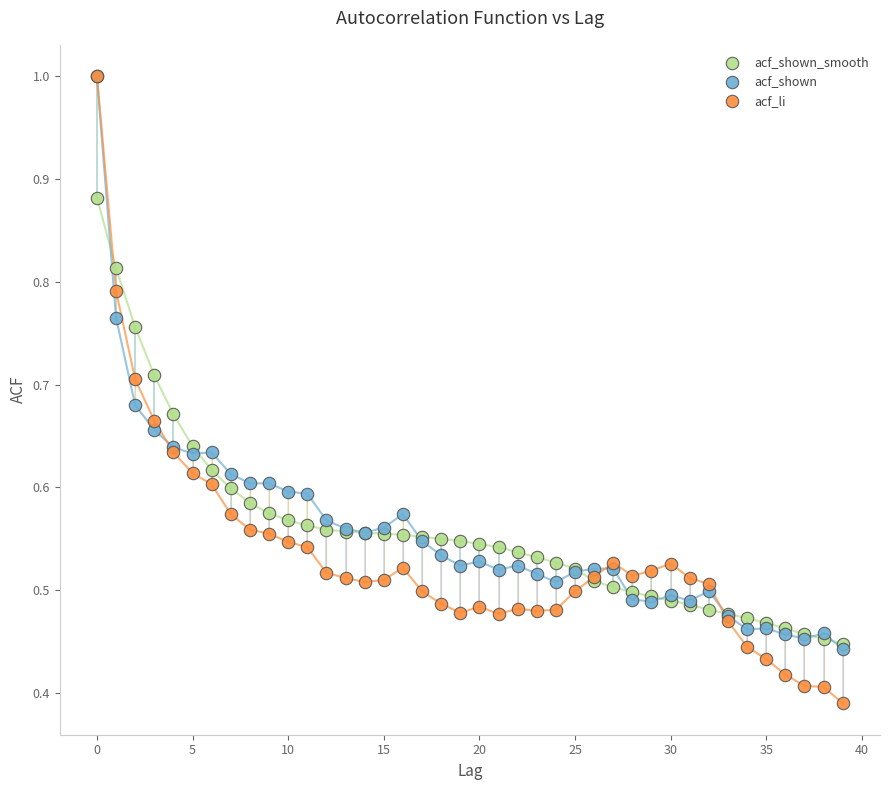

What are all the series names shown in the legend?

acf_shown_smooth, acf_shown, acf_li